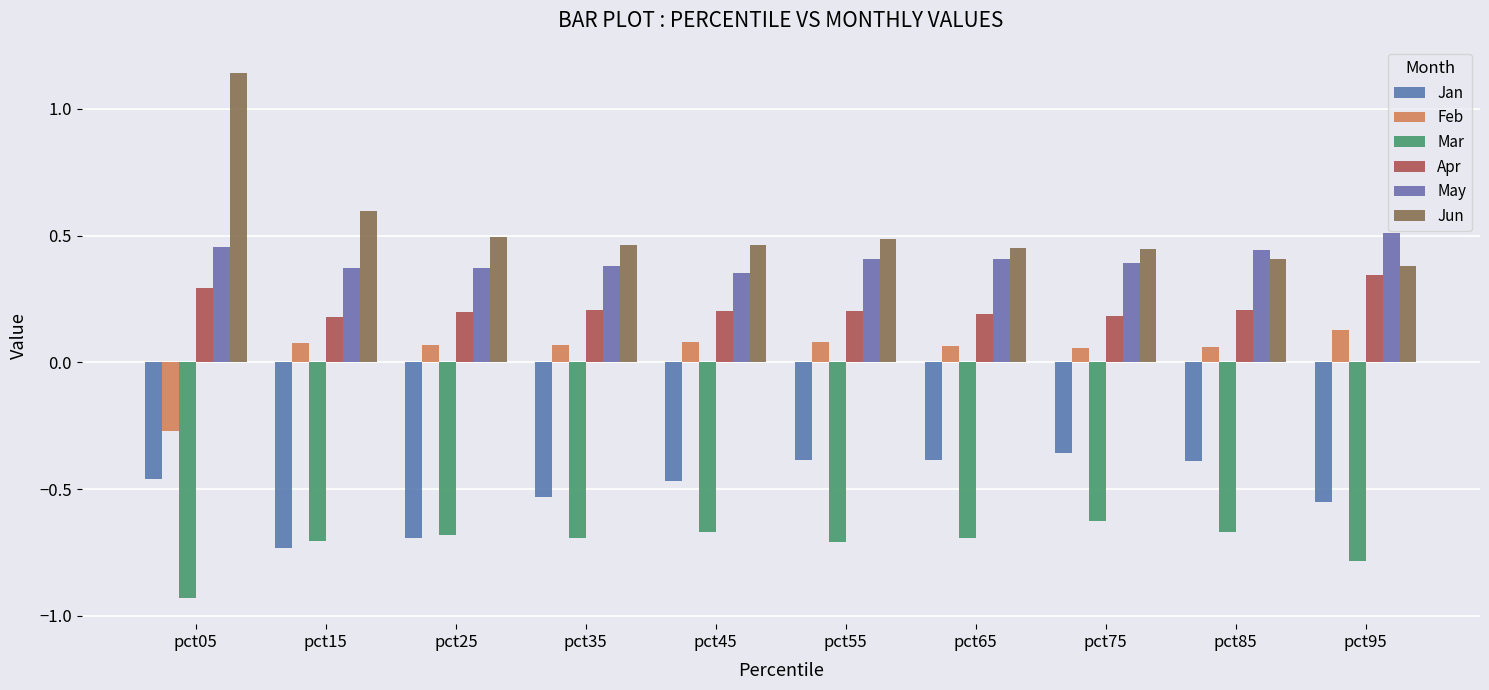

How many bars are there in total?

60